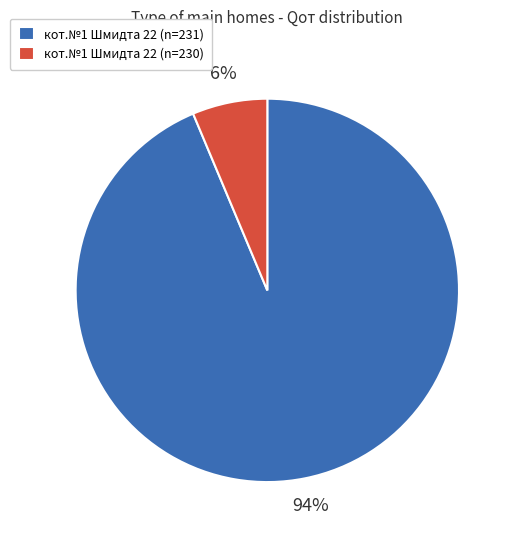

Combined, do кот.№1 Шмидта 22 (n=231) and кот.№1 Шмидта 22 (n=230) account for over 50%?

Yes